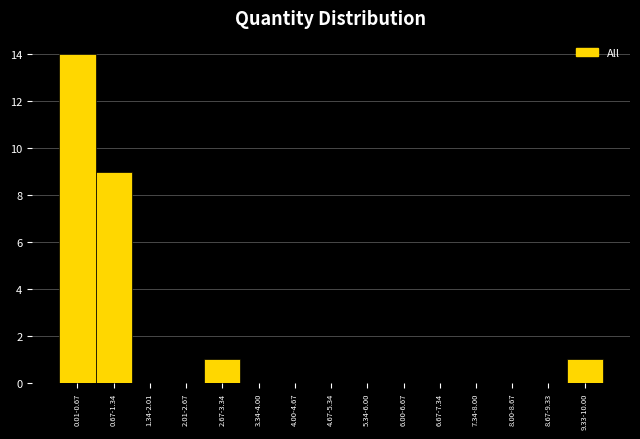

Reading left to right, transcribe all the data shown in this chart.

0.01-0.67=14	0.67-1.34=9	1.34-2.01=0	2.01-2.67=0	2.67-3.34=1	3.34-4.00=0	4.00-4.67=0	4.67-5.34=0	5.34-6.00=0	6.00-6.67=0	6.67-7.34=0	7.34-8.00=0	8.00-8.67=0	8.67-9.33=0	9.33-10.00=1